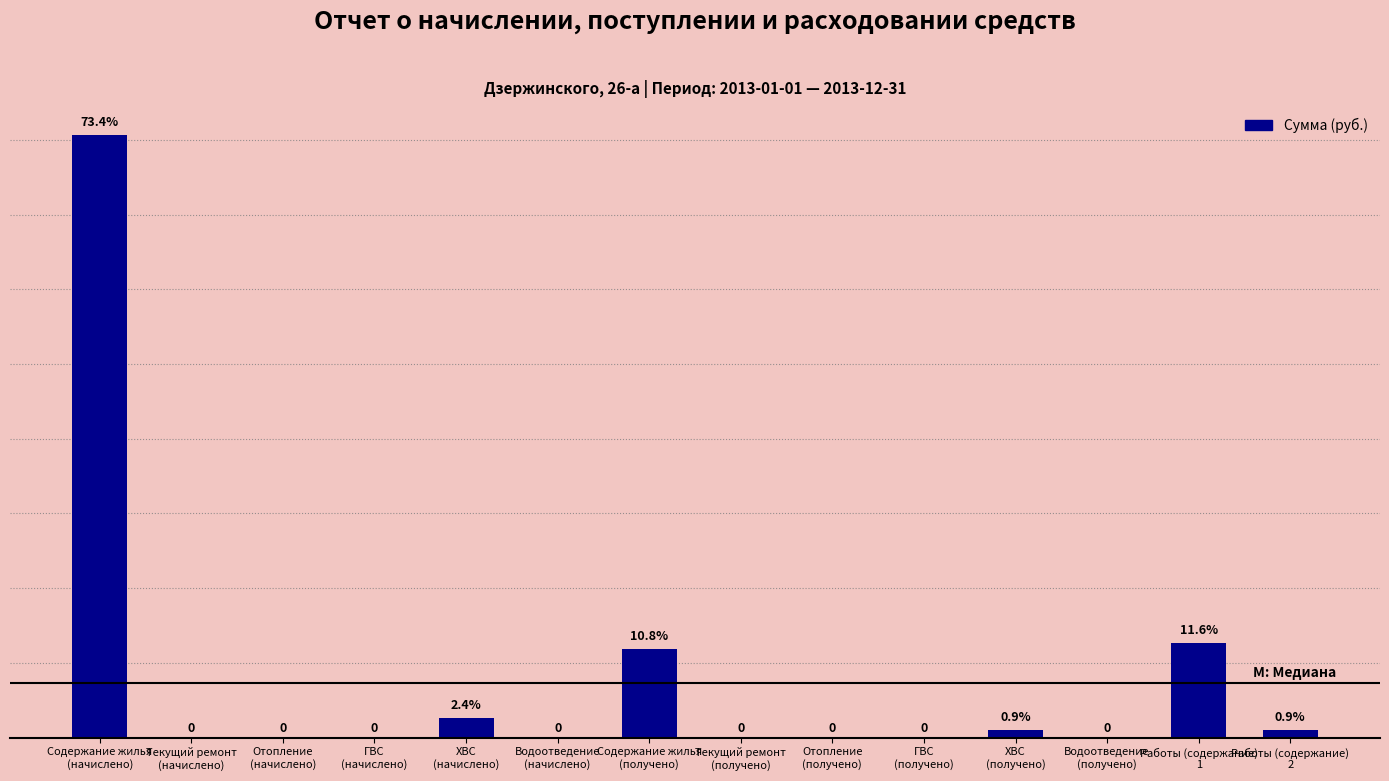

Are the bars grouped side by side (vs. stacked)?

No